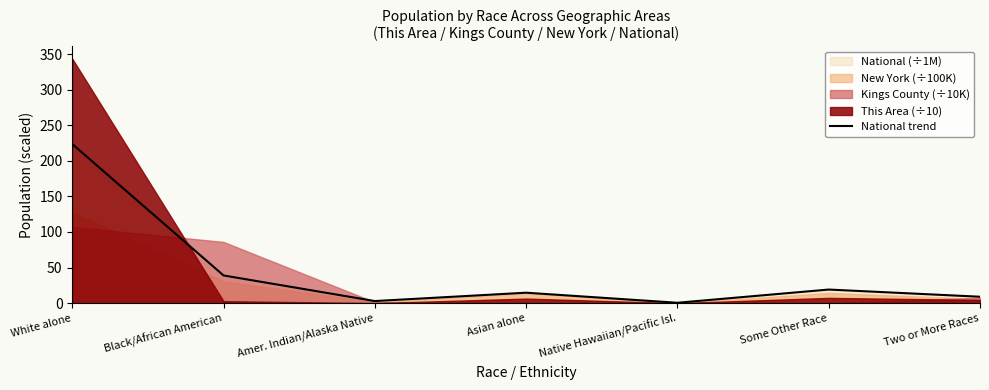

Rank the categories by value from highest to lowest.

White alone, Black/African American, Some Other Race, Asian alone, Two or More Races, Amer. Indian/Alaska Native, Native Hawaiian/Pacific Isl.